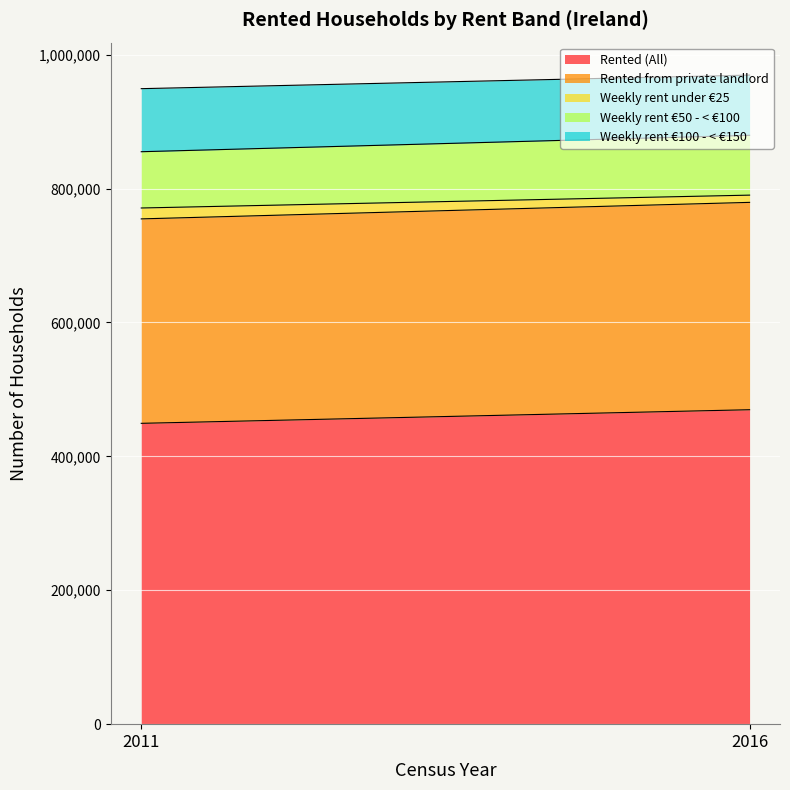

True or false: Rented from private landlord has a value of 309728 at 2016.

True